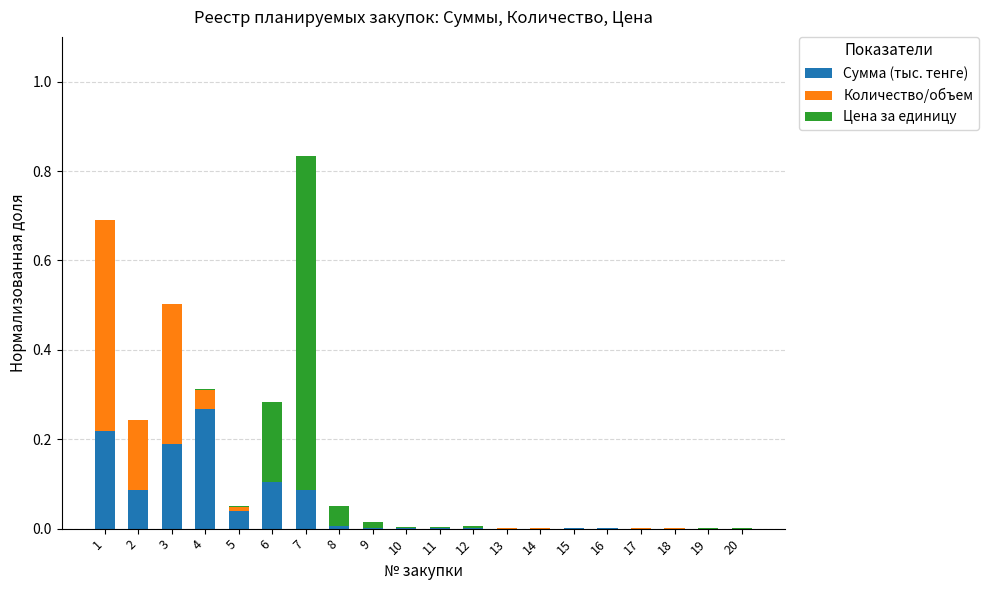

What is the sum of all Сумма (тыс. тенге) values?

1.0